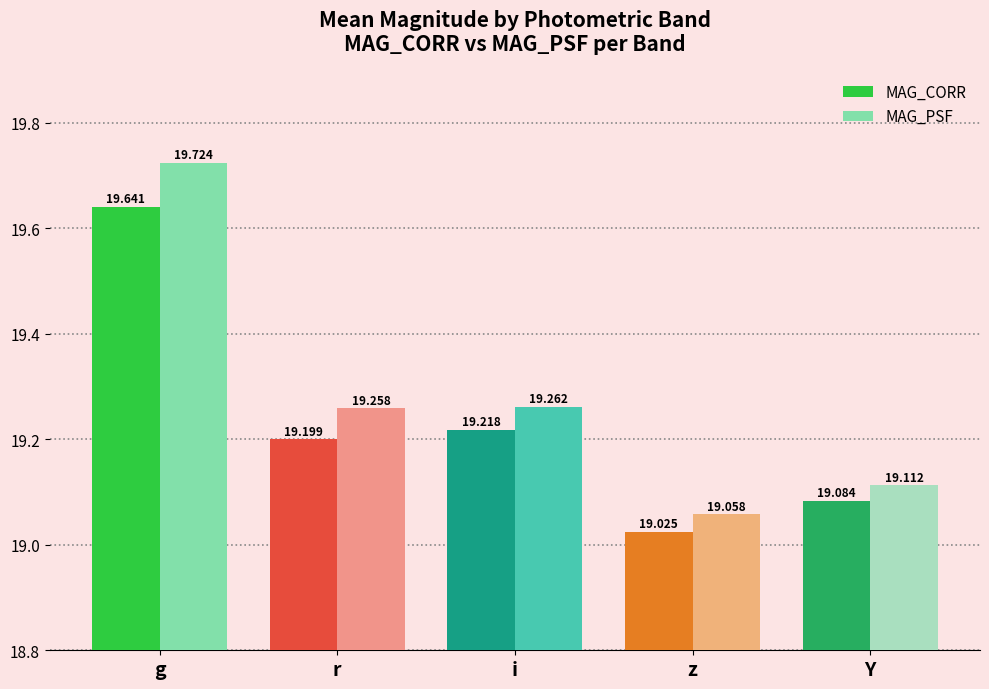

What is the label of the 1st bar from the right?

Y